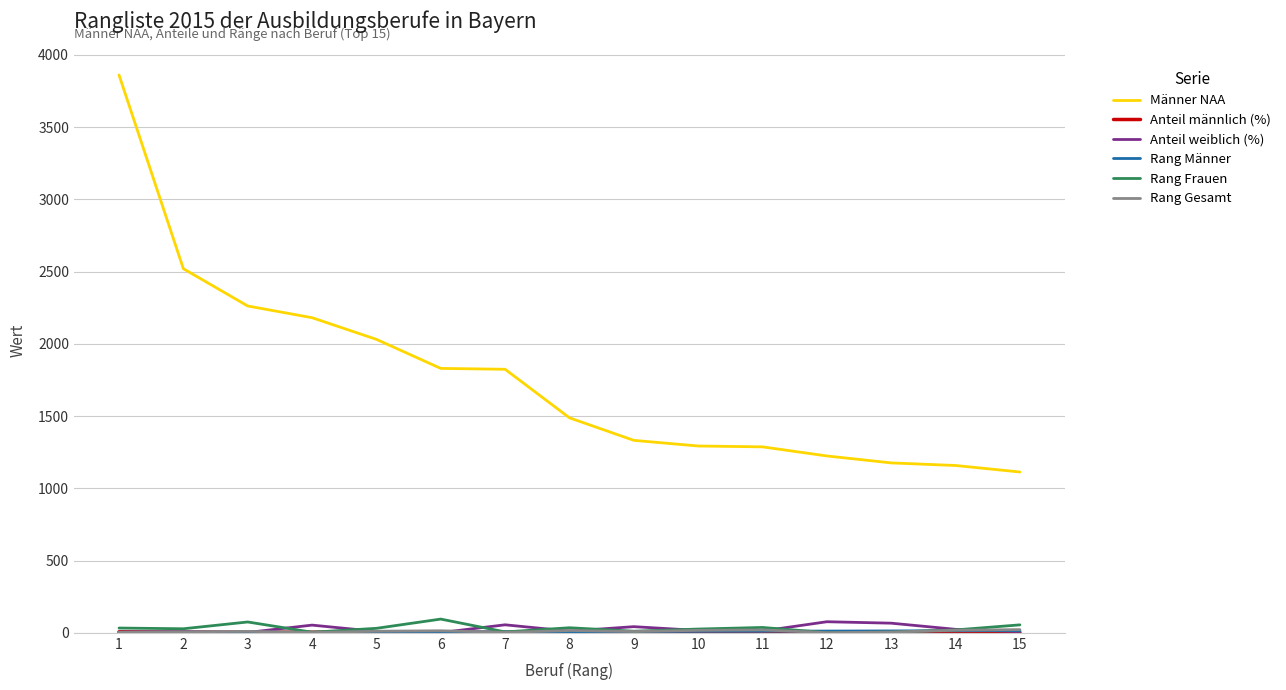

The Männer NAA series shows 1538.6 at 15. True or false?

False